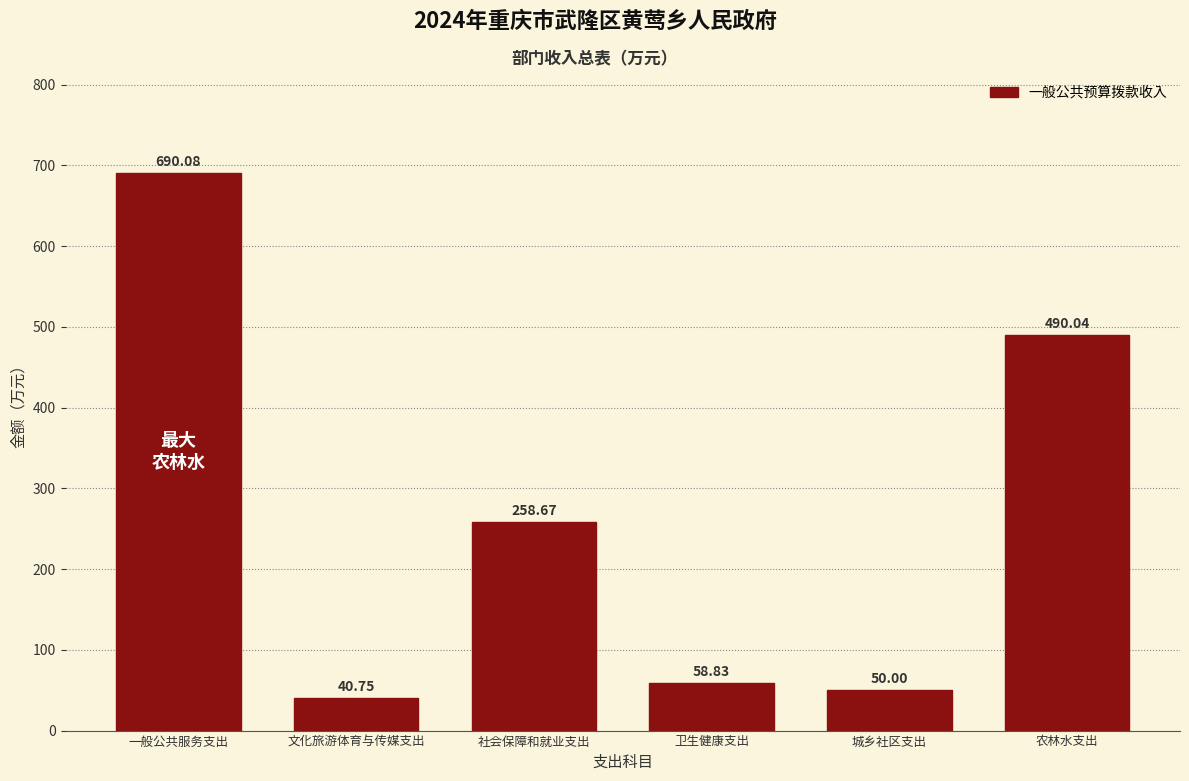

Where does the data first go above 258?

一般公共服务支出